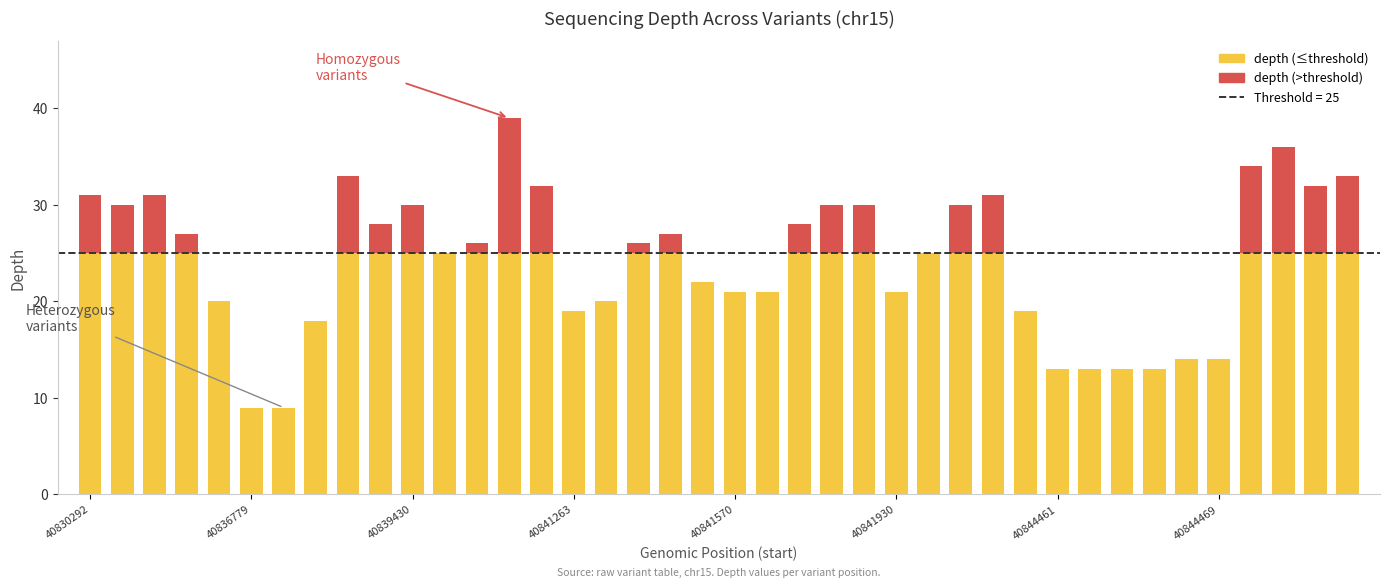

What is the sum of all depth values?

973